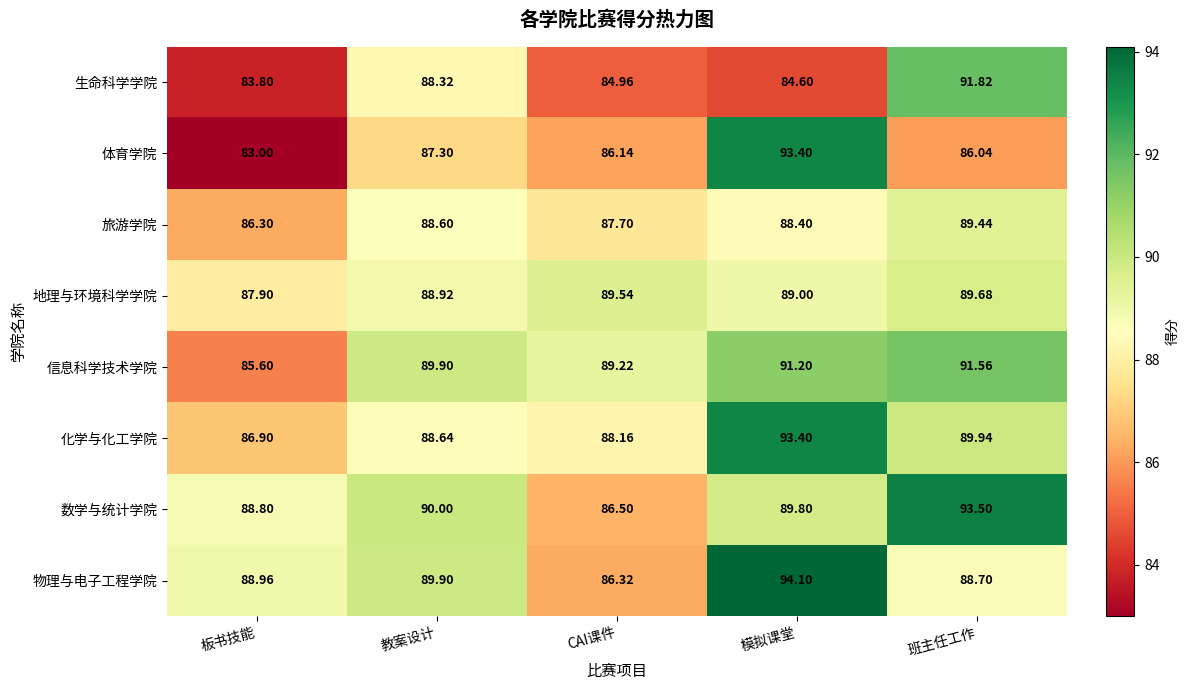

Is the value of 物理与电子工程学院 at CAI课件 greater than the value of 信息科学技术学院 at 板书技能?

Yes